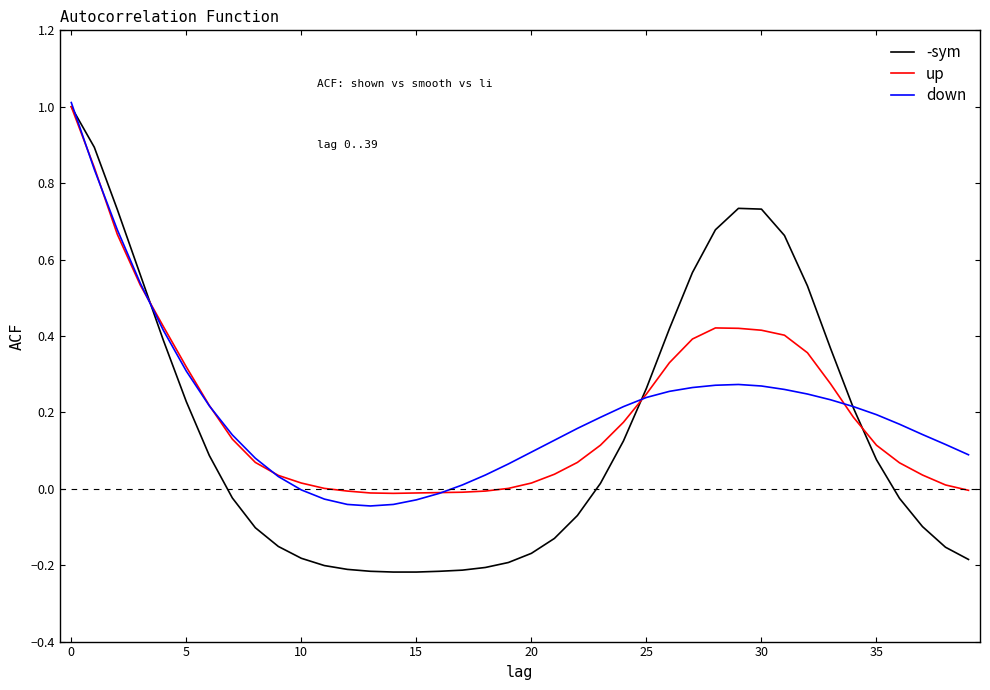

How many values in the -sym series are below 0?

20